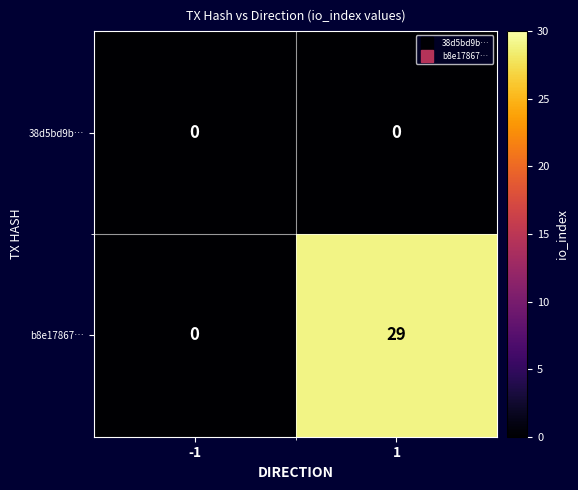

Reading right to left, what are all the values shown in this chart?

38d5bd9b…: 1=0	-1=0
b8e17867…: 1=29	-1=0